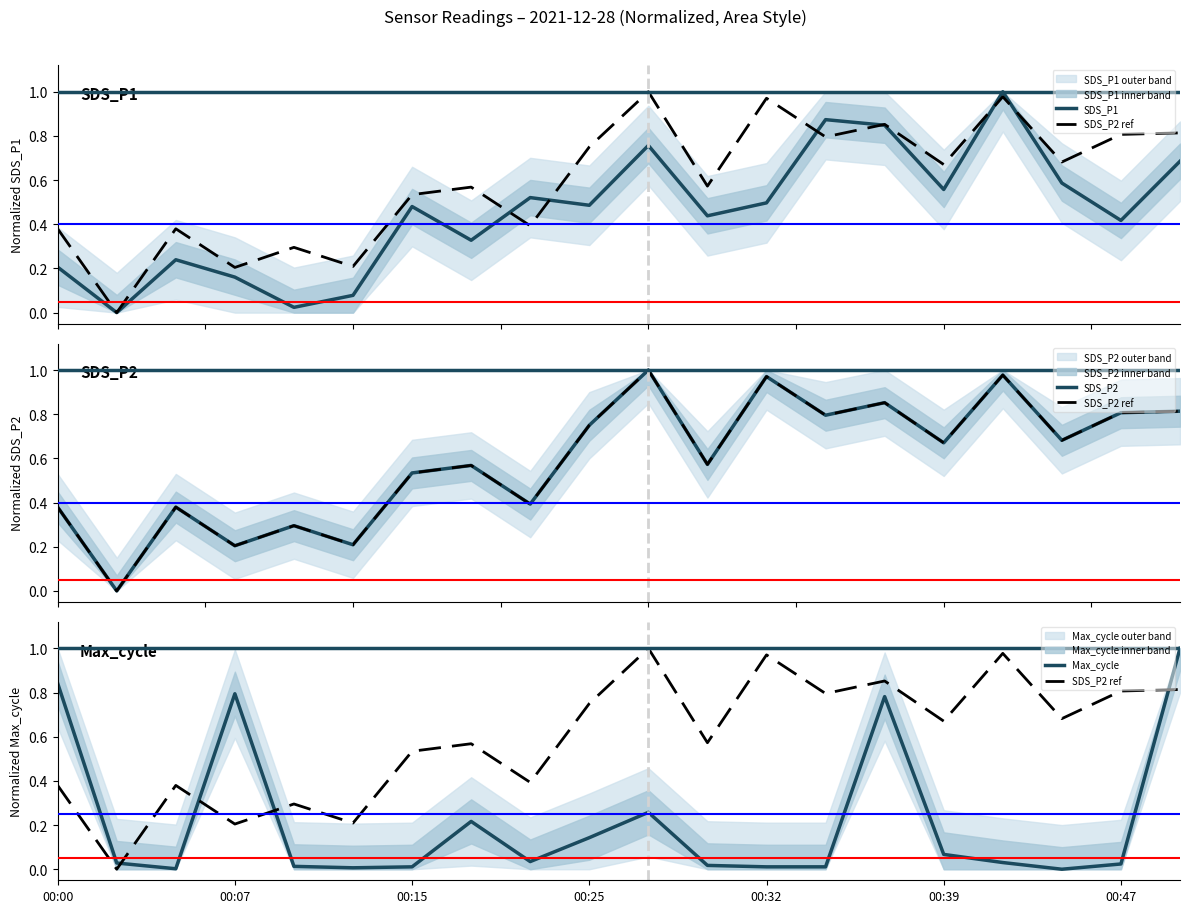

Reading left to right, extract all data points from this chart.

SDS_P1: 0.2	0.0	0.2	0.2	0.0	0.1	0.5	0.3	0.5	0.5	0.8	0.4	0.5	0.9	0.8	0.6	1.0	0.6	0.4	0.7
SDS_P2 ref: 0.4	0.0	0.4	0.2	0.3	0.2	0.5	0.6	0.4	0.8	1.0	0.6	1.0	0.8	0.9	0.7	1.0	0.7	0.8	0.8
SDS_P2: 0.4	0.0	0.4	0.2	0.3	0.2	0.5	0.6	0.4	0.8	1.0	0.6	1.0	0.8	0.9	0.7	1.0	0.7	0.8	0.8
Max_cycle: 0.8	0.0	0.0	0.8	0.0	0.0	0.0	0.2	0.0	0.1	0.3	0.0	0.0	0.0	0.8	0.1	0.0	0.0	0.0	1.0